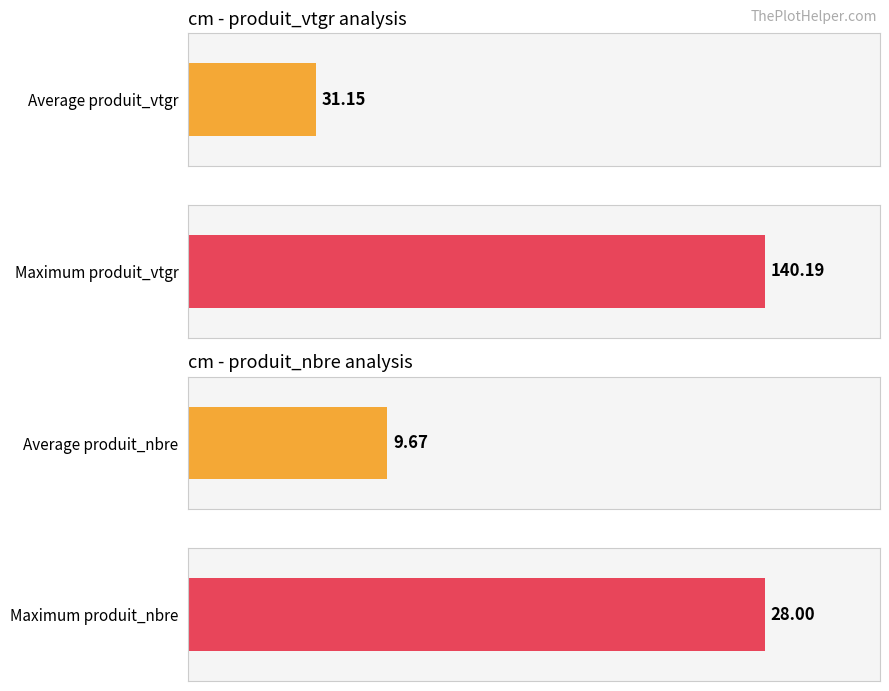

Rank the series by their average value, from highest to lowest.

produit_vtgr, produit_nbre